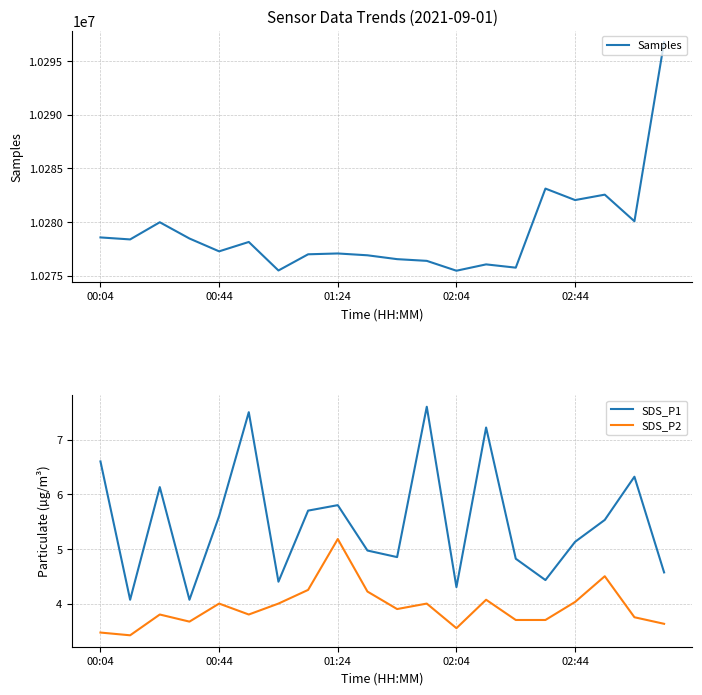

What is the sum of the SDS_P1 values at 00:44 and 00:04?

12.2